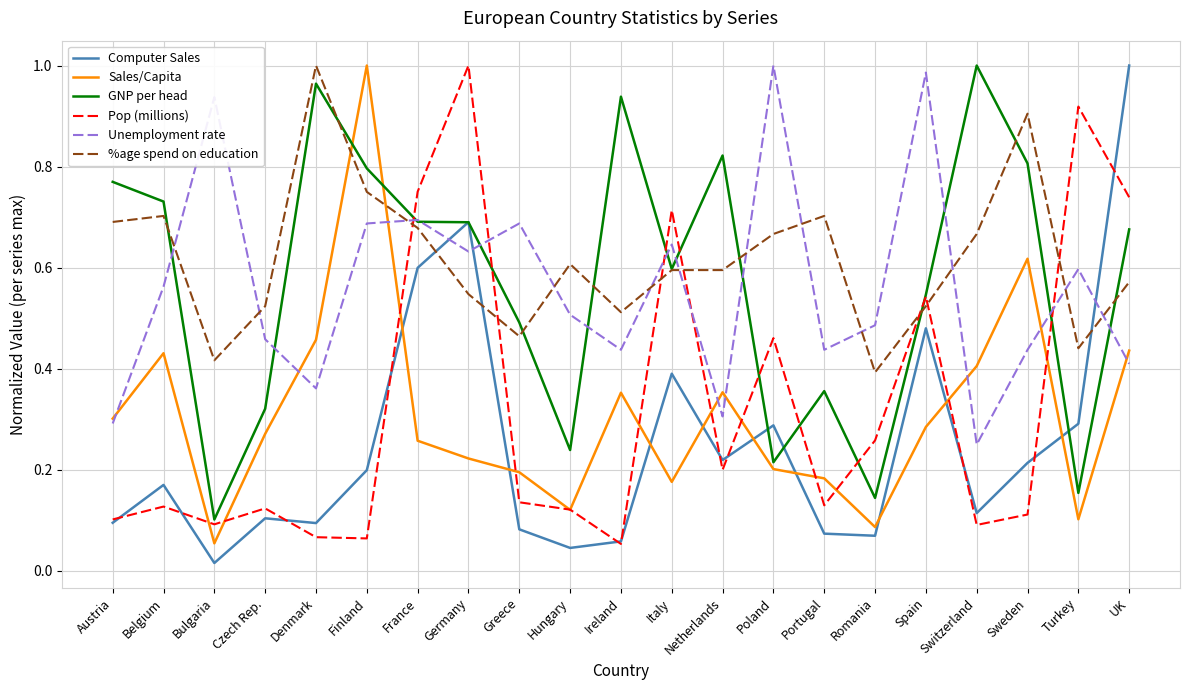

At which label does Computer Sales reach its peak?

UK